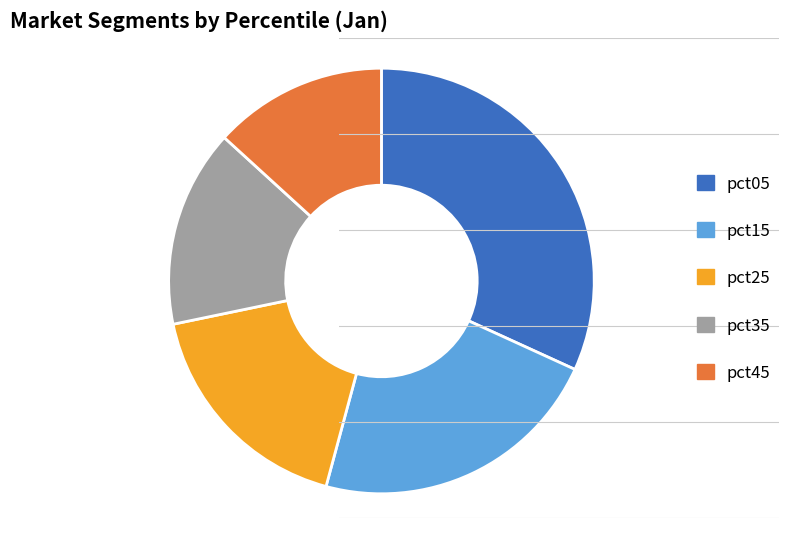

True or false: pct35 accounts for 15% of the total.

True